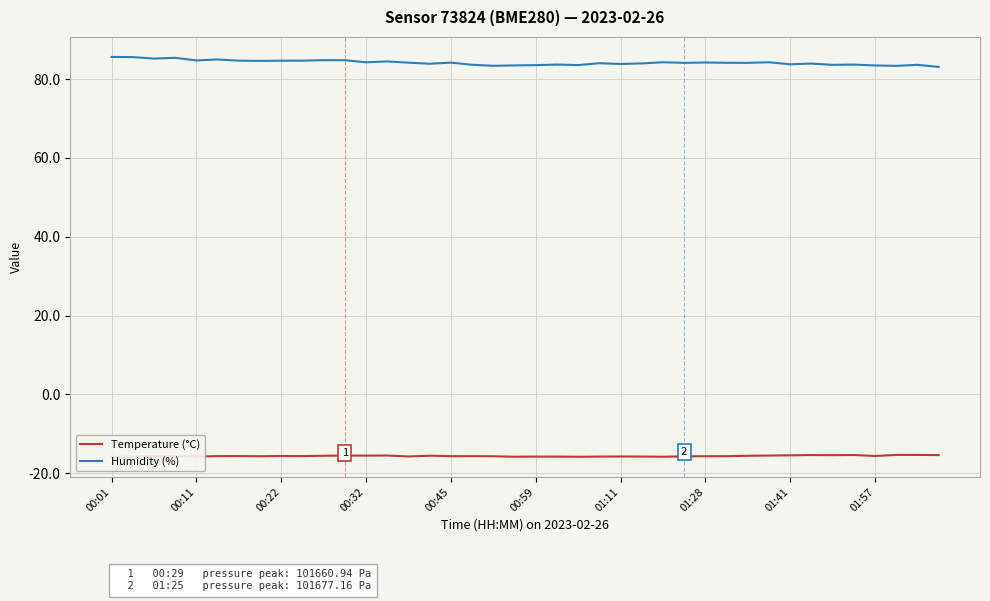

What is the difference between the second highest and second lowest values in the Humidity (%) series?

2.2